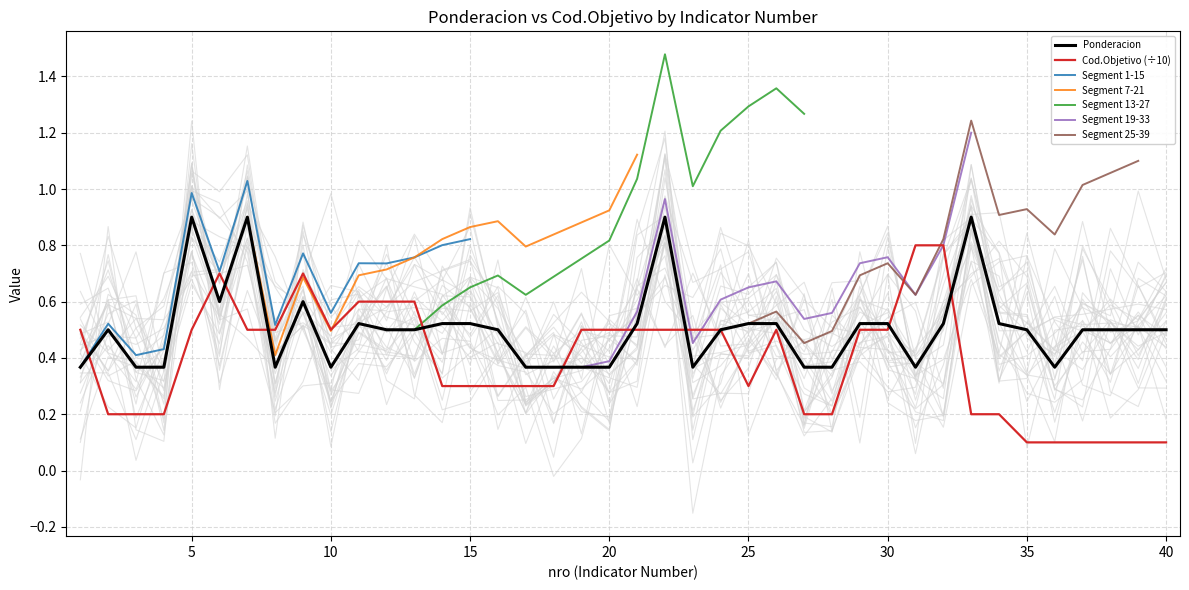

Read the Cod_Objetivo value at 24.

0.5